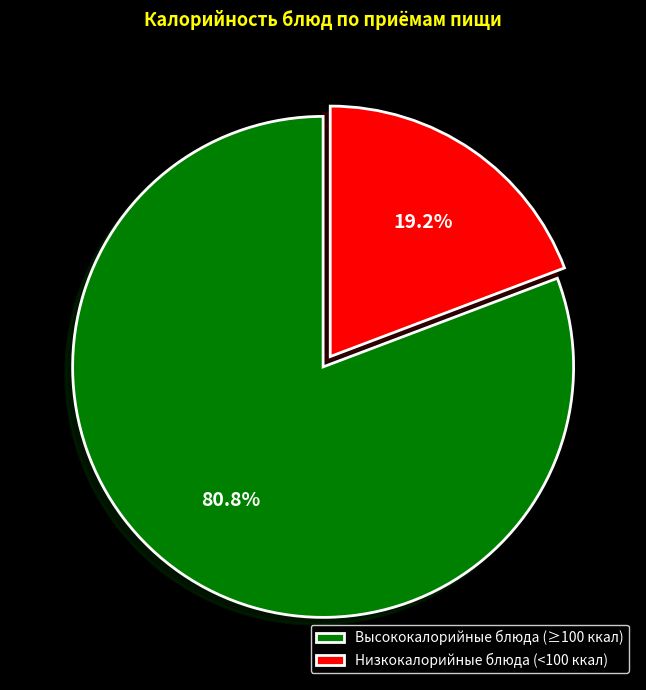

Does any single category account for the majority?

Yes